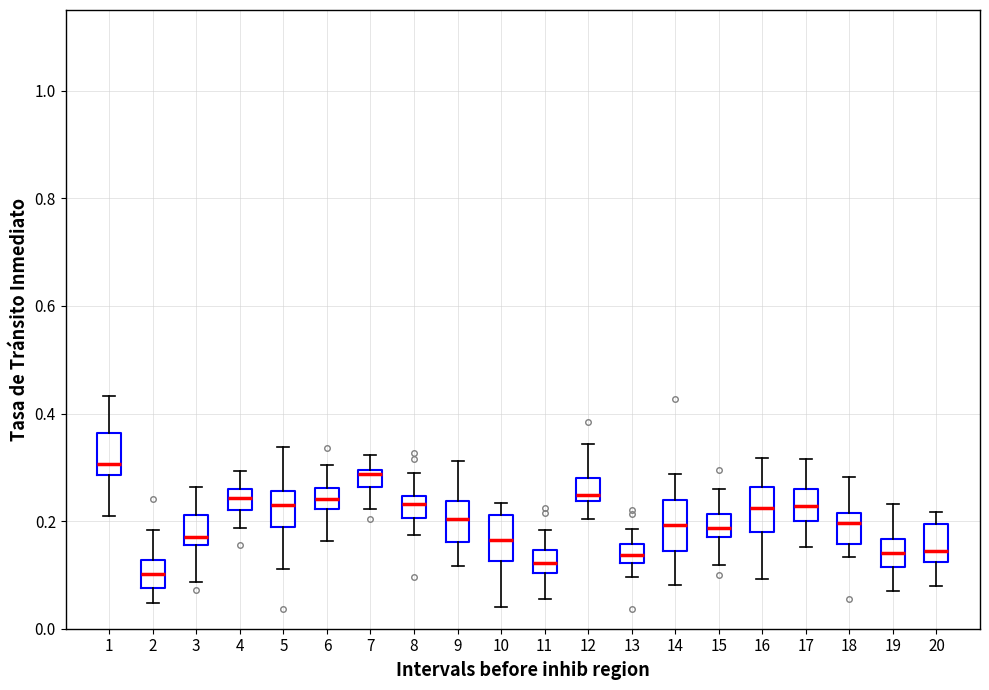

Where does the lower whisker of the box at x = 3 end on the y-axis? The values are not printed on the chart, so give them approximately, as read against the axis.

0.08